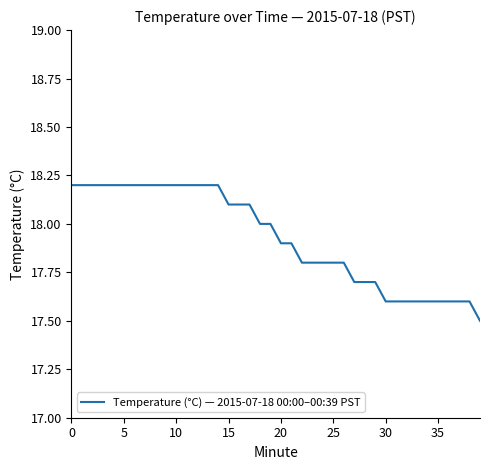

What is the greatest value displayed?

18.2